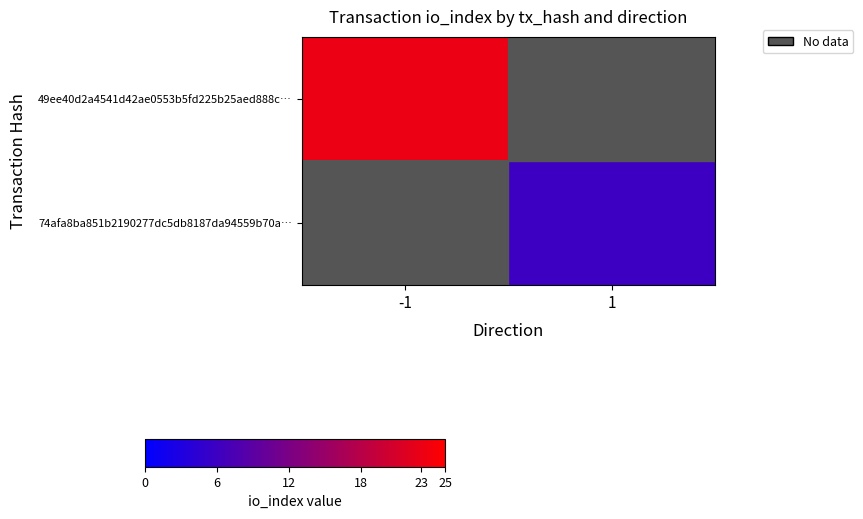

Which series has the widest spread of values?

49ee40d2a4541d42ae0553b5fd225b25aed888c…